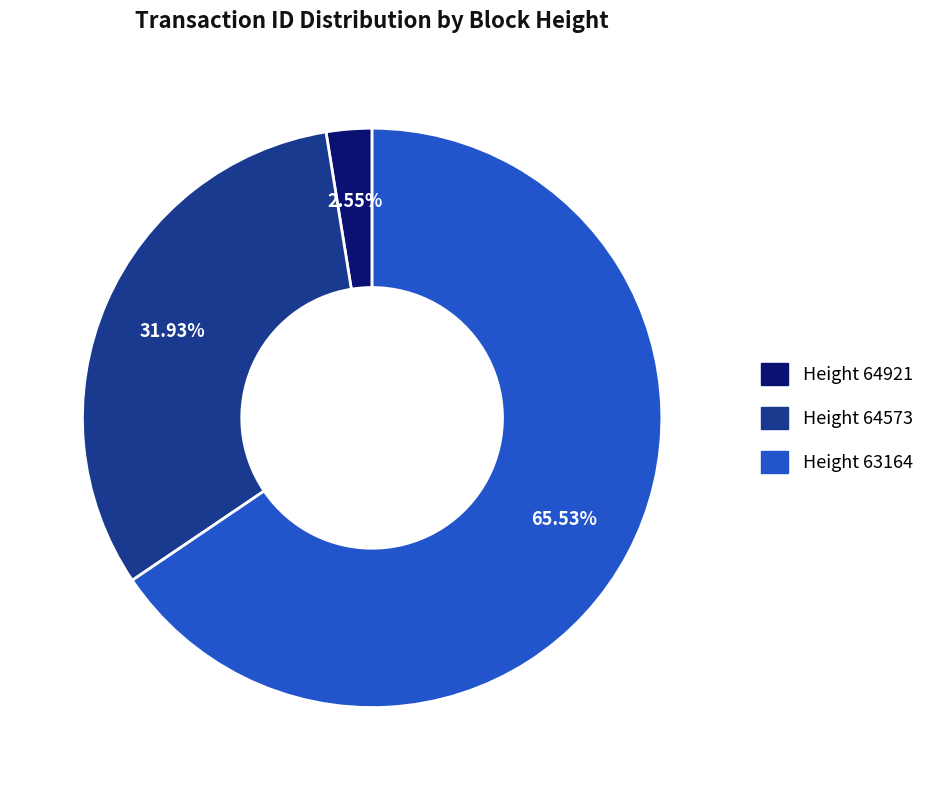

How many segments does this pie chart have?

3